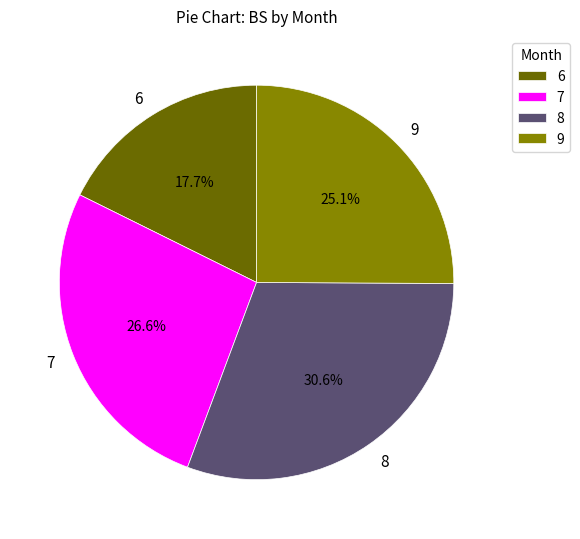

What is the ratio of the value at 8 to the value at 6?

1.7